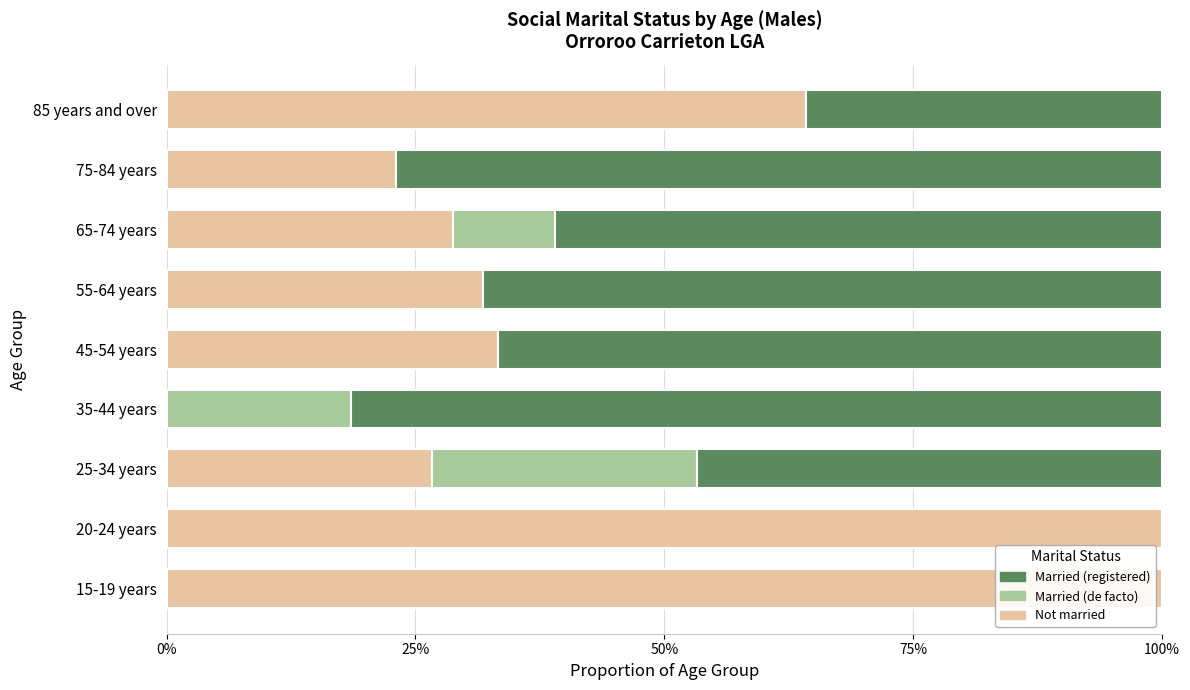

What is the maximum value for Not married?

100.0